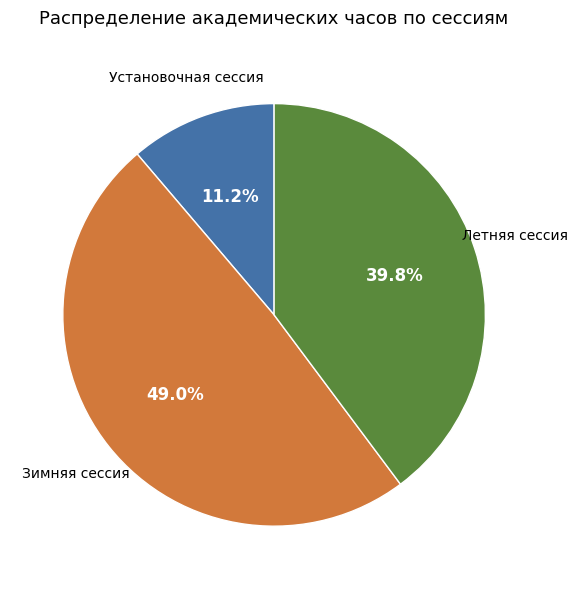

What percentage is NOT represented by Летняя сессия?

60.2%